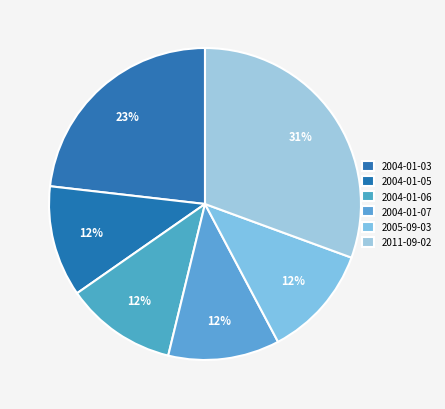

Between 2005-09-03 and 2004-01-05, which is larger?

2005-09-03